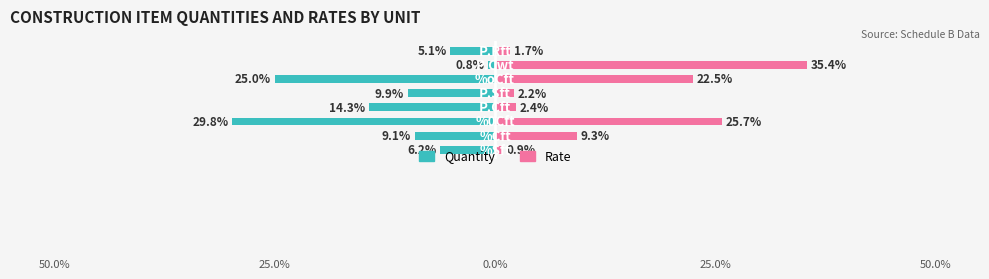

What is the difference between the maximum and minimum values in the Rate series?

34.5